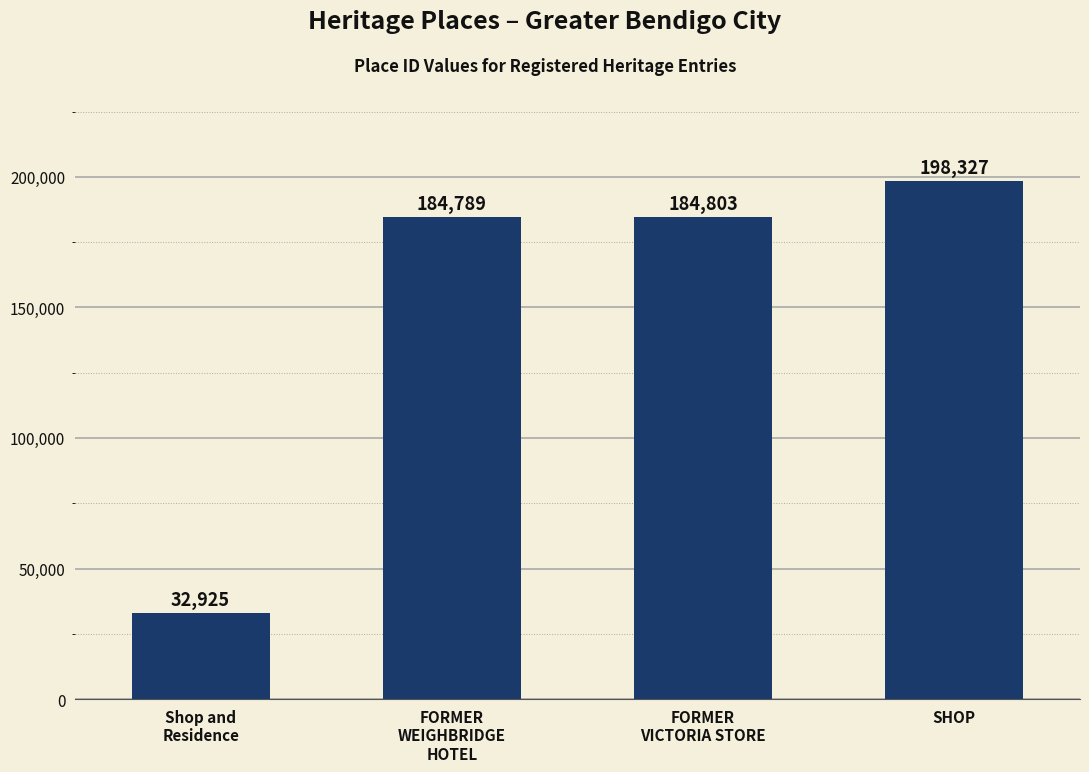

What is the value of the 3rd bar from the left?

184803